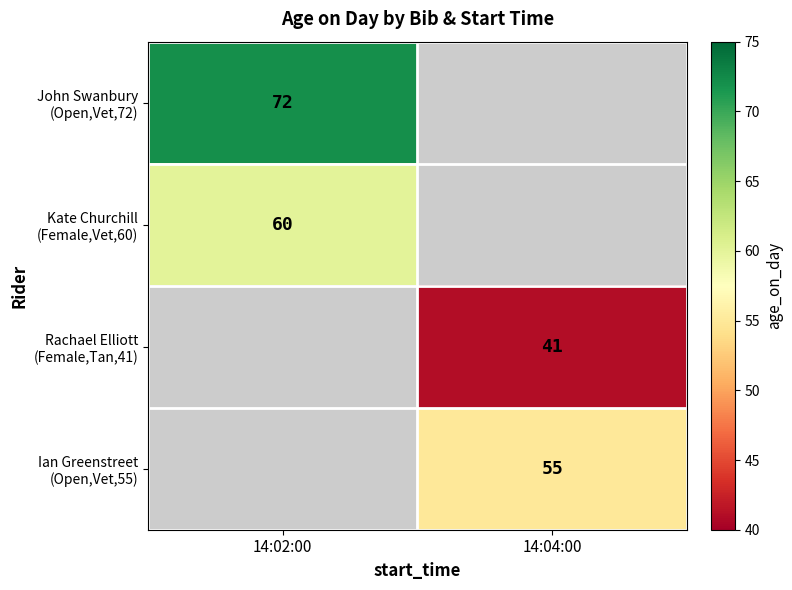

The value of John Swanbury (Open,Vet,72) at 14:02:00 is 72.0. True or false?

True